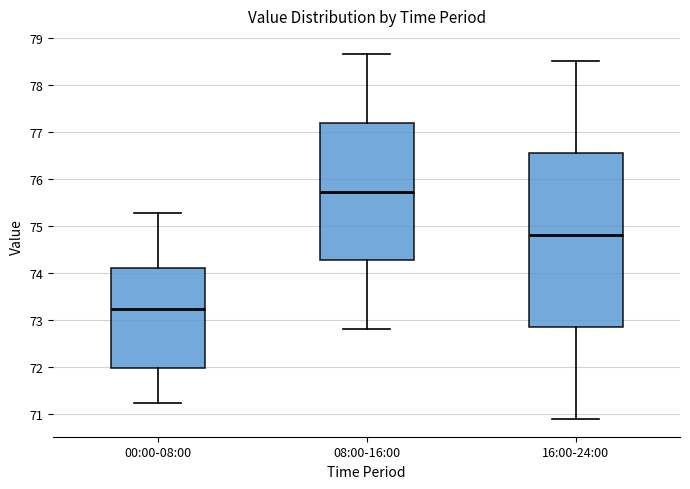

Where is the lower edge of the box for 00:00-08:00 on the y-axis? The values are not printed on the chart, so give them approximately, as read against the axis.

72.0